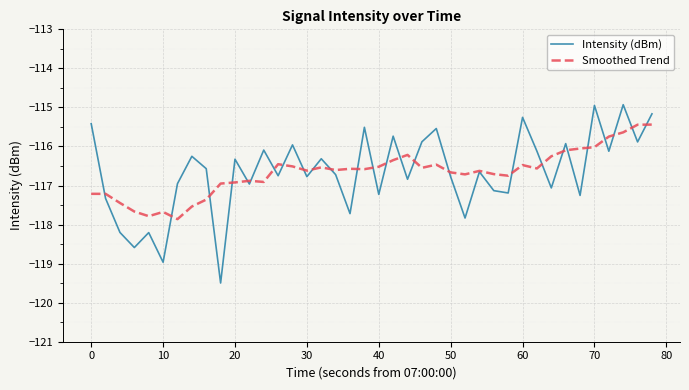

Which series has the largest range (max minus min)?

Intensity (dBm)